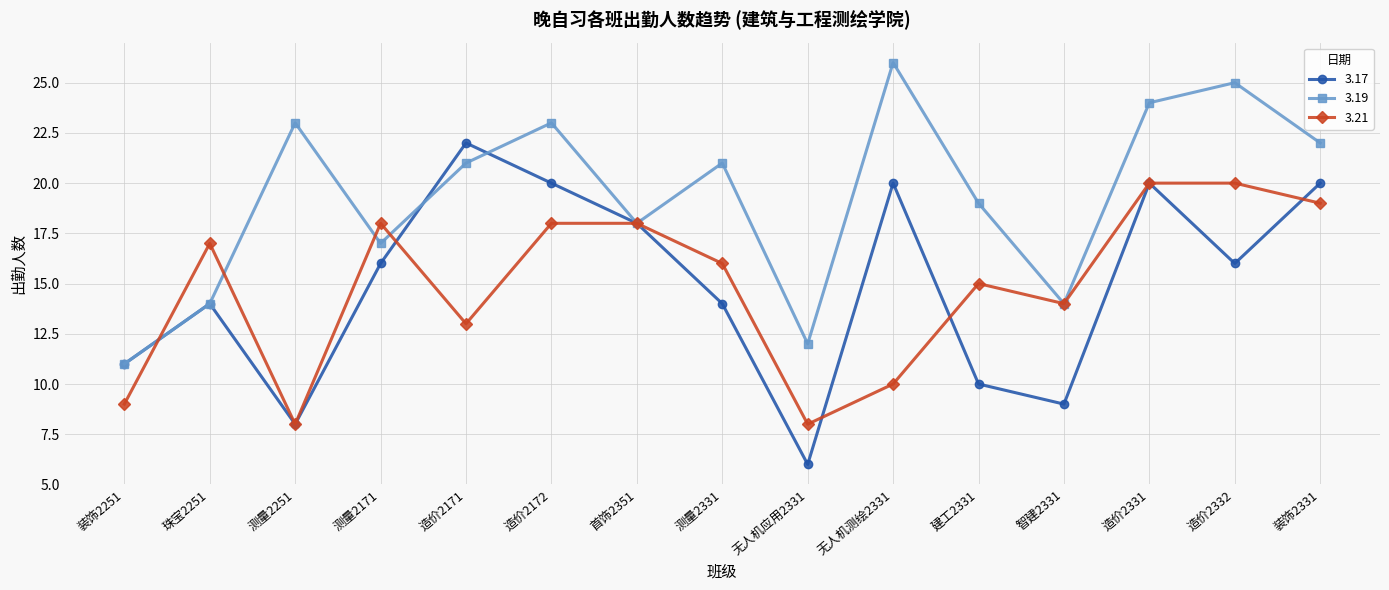

At how many categories does at least one series exceed 16?

12